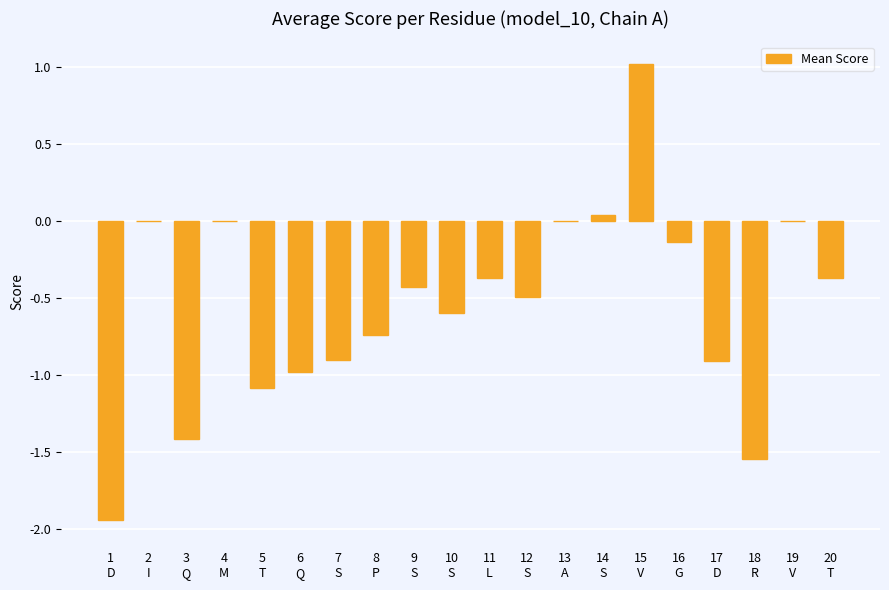

What is the greatest value displayed?

1.0